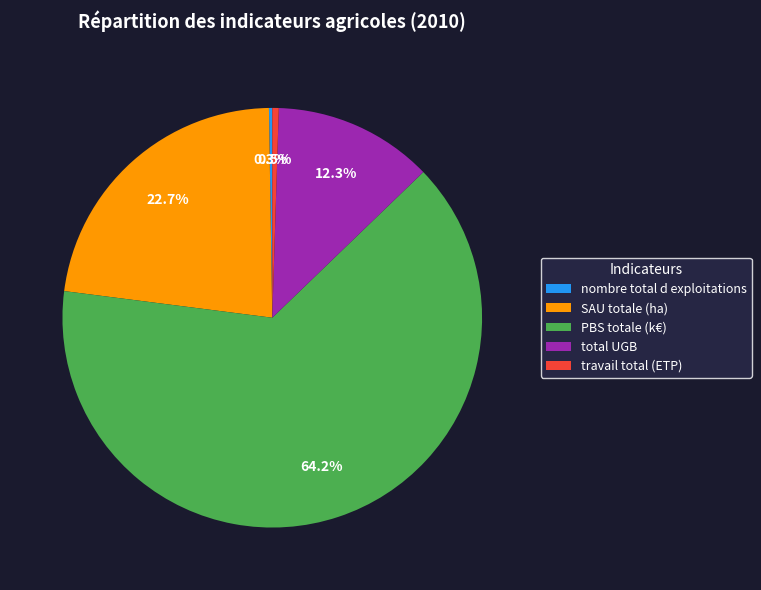

Is there a majority slice in this chart?

Yes